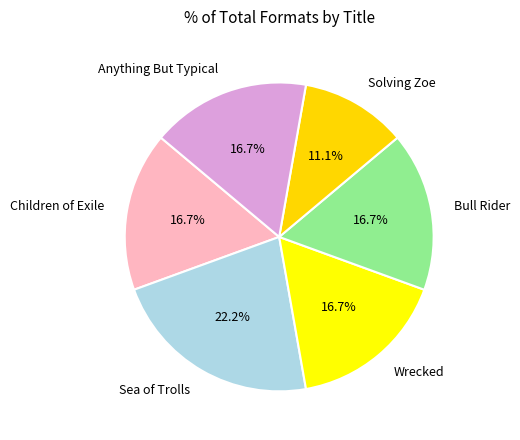

How many segments does this pie chart have?

6